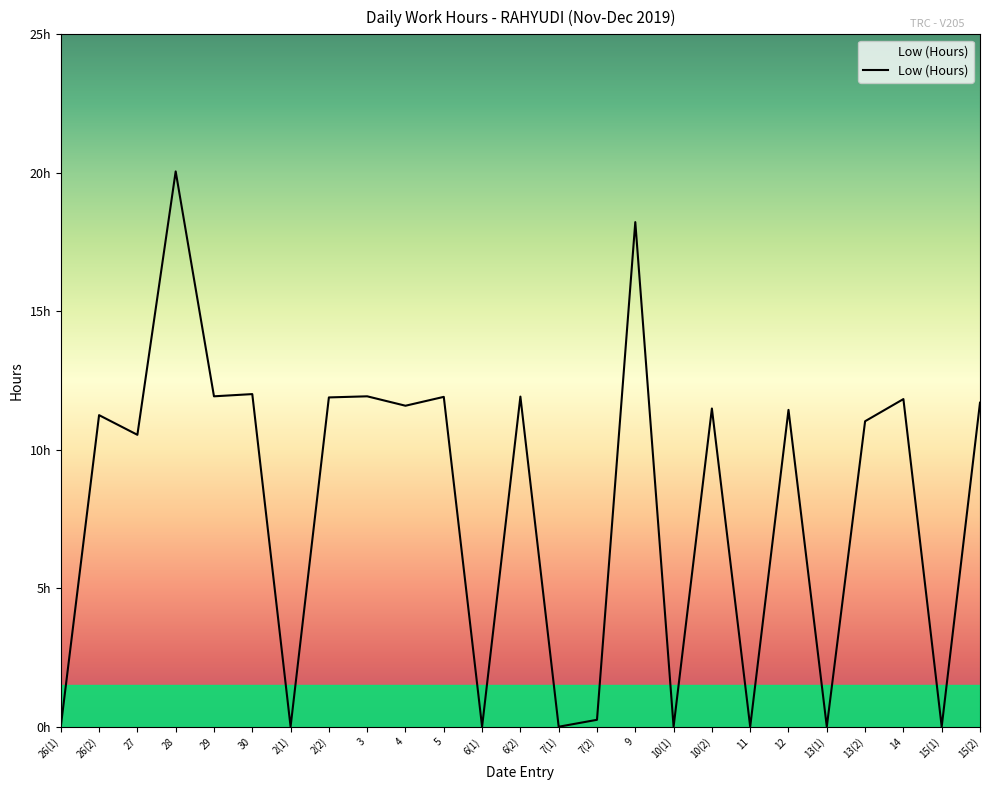

Does the chart display data point markers on the line(s)?

No